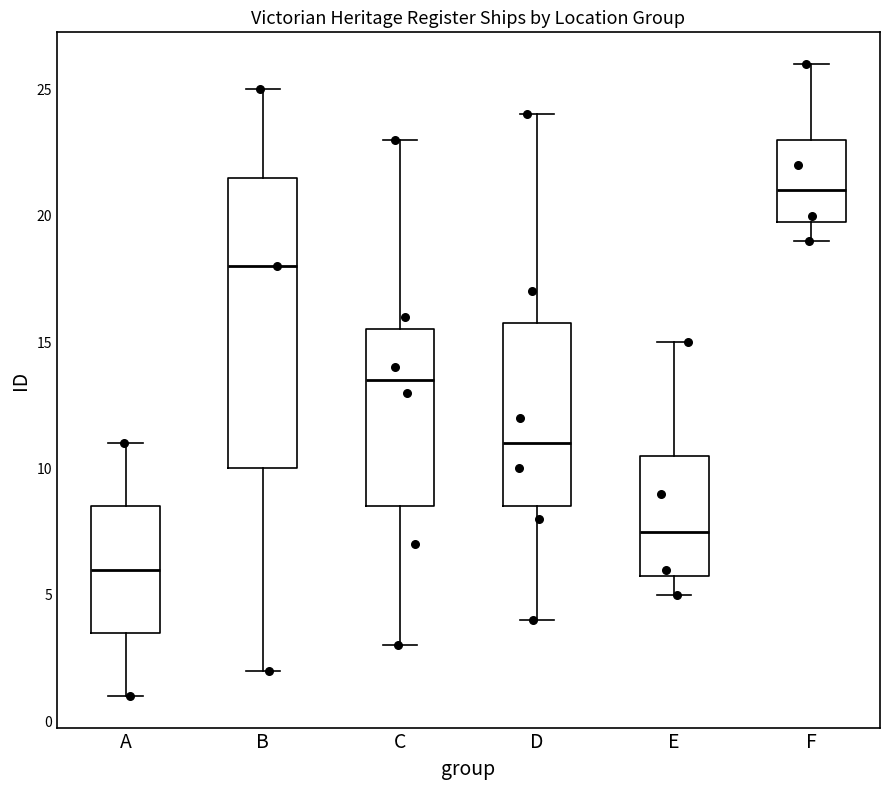

Reading left to right, read every box against the y-axis: the position of its median line, the range the box covers, and the ends of its whiskers. The values are not printed on the chart, so give them approximately, as read against the axis.

A: median 6.0, box 3.5 to 8.5, whiskers 1.0 to 11.0
B: median 18.0, box 10.0 to 21.5, whiskers 2.0 to 25.0
C: median 13.5, box 8.5 to 15.5, whiskers 3.0 to 23.0
D: median 11.0, box 8.5 to 16.0, whiskers 4.0 to 24.0
E: median 7.5, box 6.0 to 10.5, whiskers 5.0 to 15.0
F: median 21.0, box 20.0 to 23.0, whiskers 19.0 to 26.0